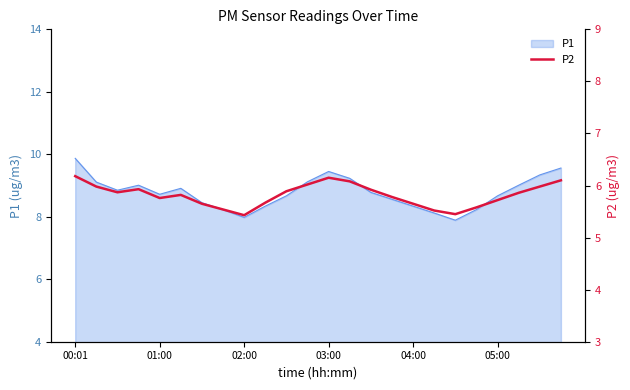

What is the sum of all values?

139.5